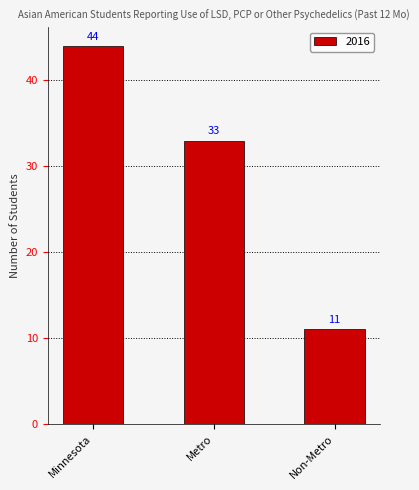

List the labels in order of value, largest first.

Minnesota, Metro, Non-Metro